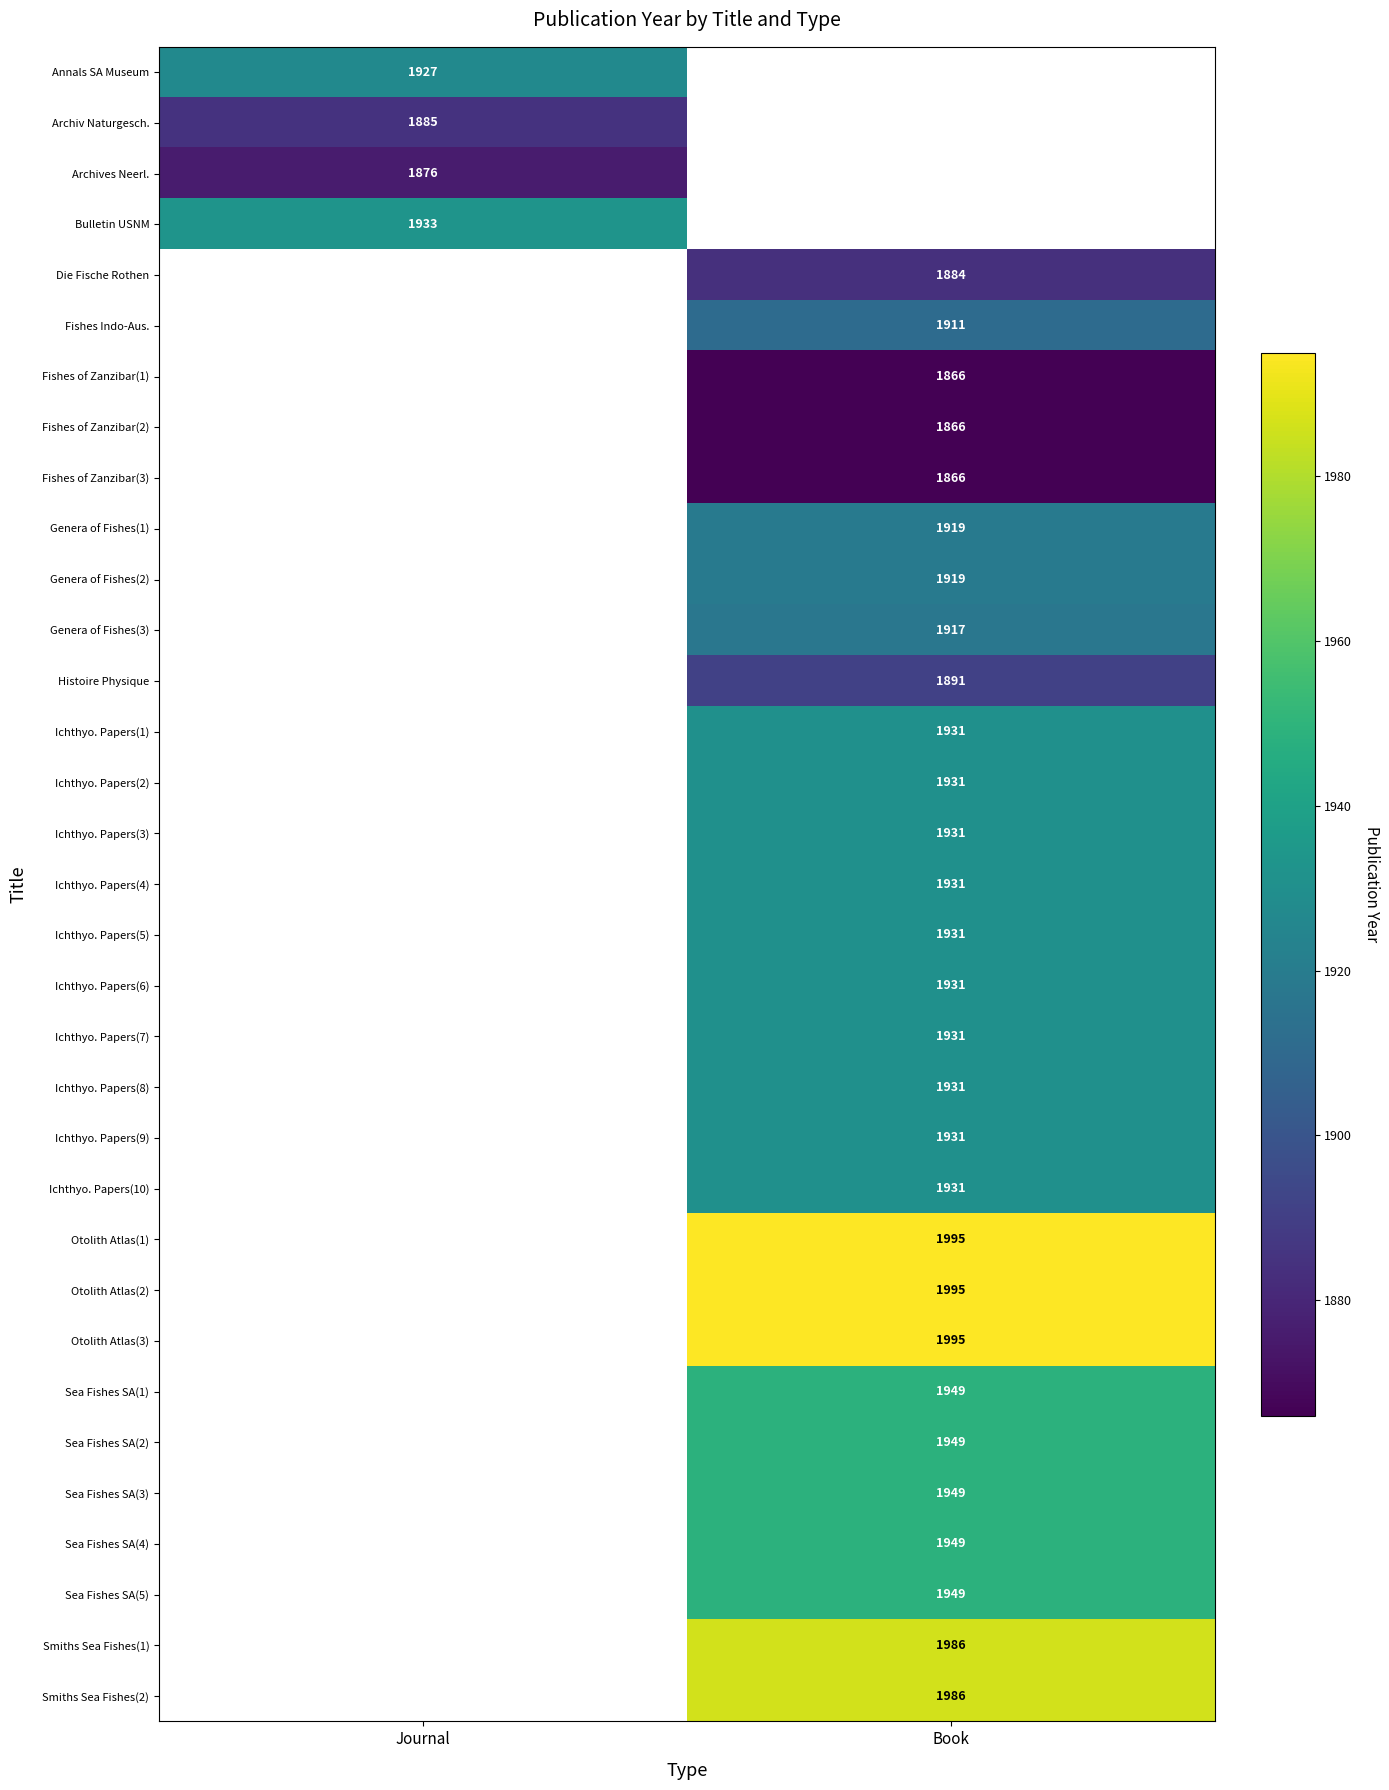

The Smiths Sea Fishes(2) series shows 1986 at Book. True or false?

True